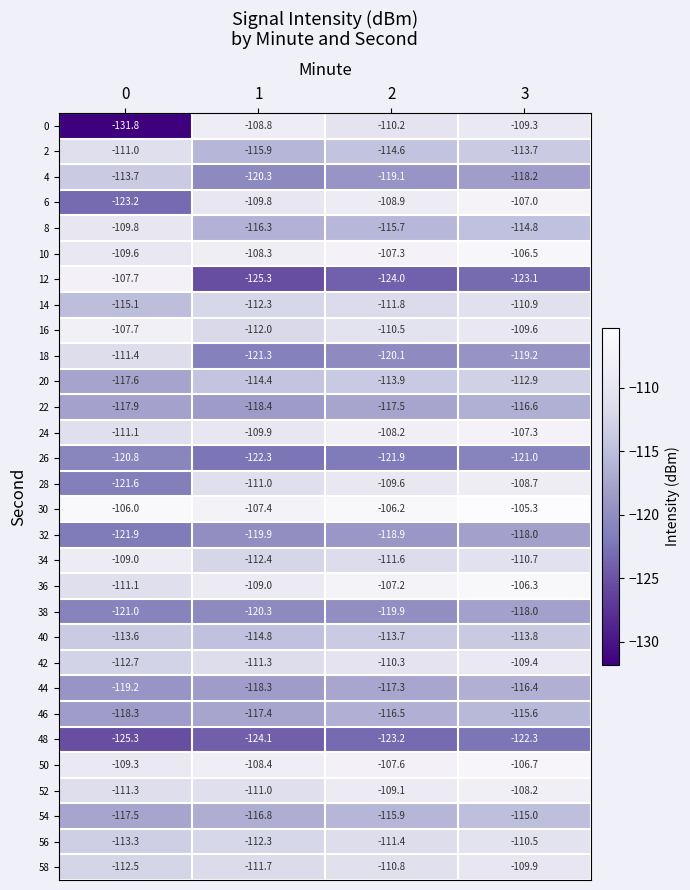

Which series has the largest total across all categories?

30